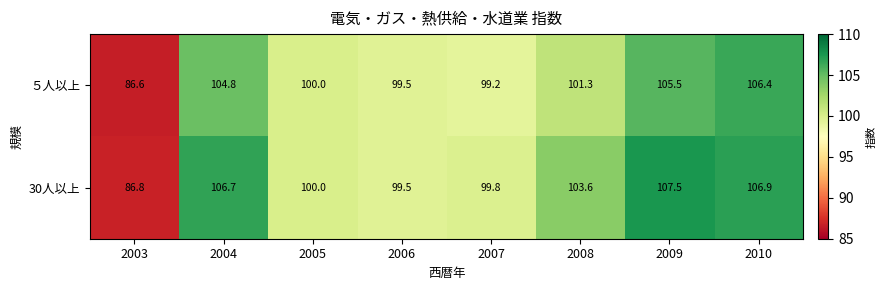

Reading left to right, what are all the values shown in this chart?

５人以上: 2003=86.6	2004=104.8	2005=100.0	2006=99.5	2007=99.2	2008=101.3	2009=105.5	2010=106.4
30人以上: 2003=86.8	2004=106.7	2005=100.0	2006=99.5	2007=99.8	2008=103.6	2009=107.5	2010=106.9